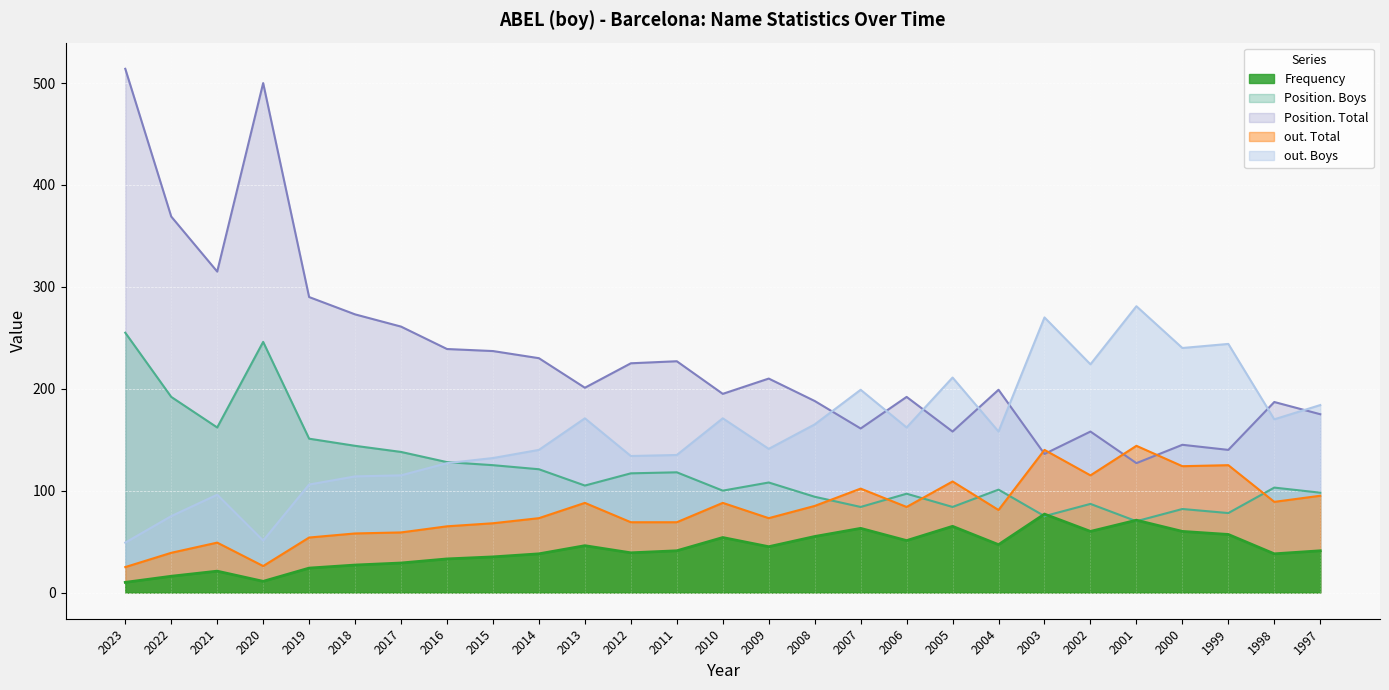

Does the chart display data point markers on the line(s)?

No